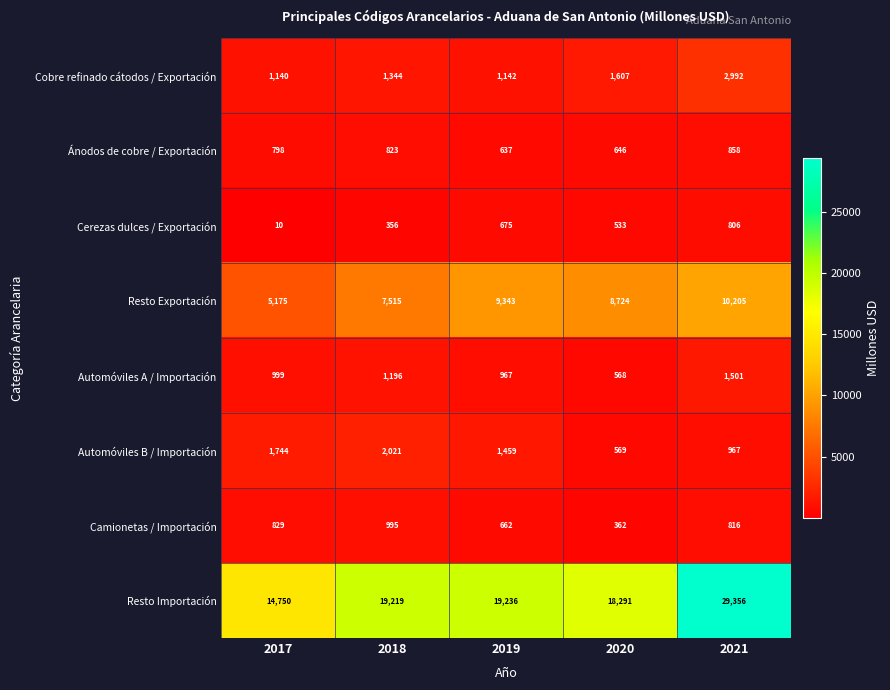

Between 2018 and 2019, which series saw the biggest shift?

Resto Exportación